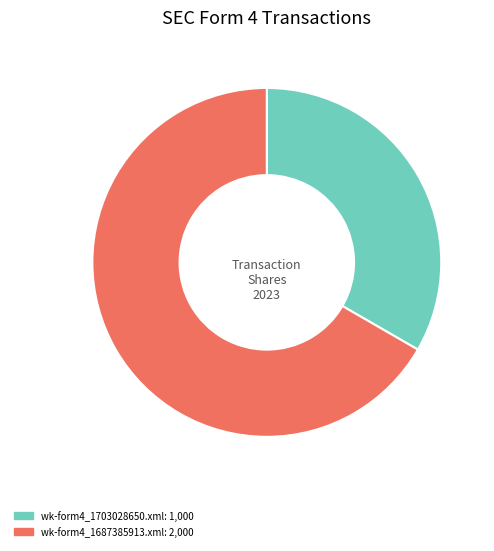

Rank the categories by value from lowest to highest.

wk-form4_1703028650.xml, wk-form4_1687385913.xml